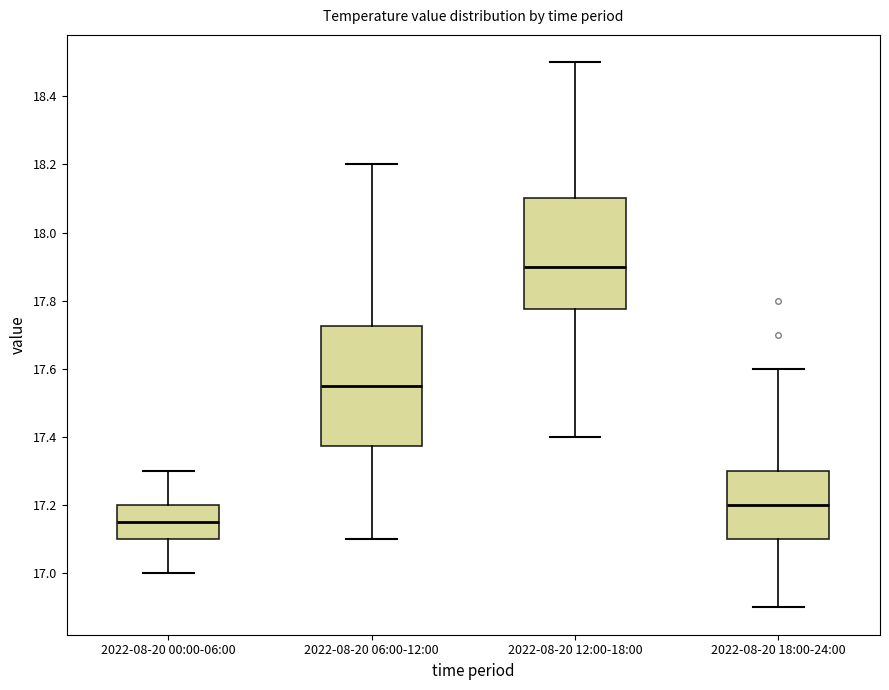

Reading left to right, transcribe this box plot: for each box, give where its median line is, the range the box spans, and where its two whiskers end, as read against the y-axis. The values are not printed on the chart, so give them approximately, as read against the axis.

2022-08-20 00:00-06:00: median 17.16, box 17.10 to 17.20, whiskers 17.00 to 17.30
2022-08-20 06:00-12:00: median 17.56, box 17.38 to 17.72, whiskers 17.10 to 18.20
2022-08-20 12:00-18:00: median 17.90, box 17.78 to 18.10, whiskers 17.40 to 18.50
2022-08-20 18:00-24:00: median 17.20, box 17.10 to 17.30, whiskers 16.90 to 17.60